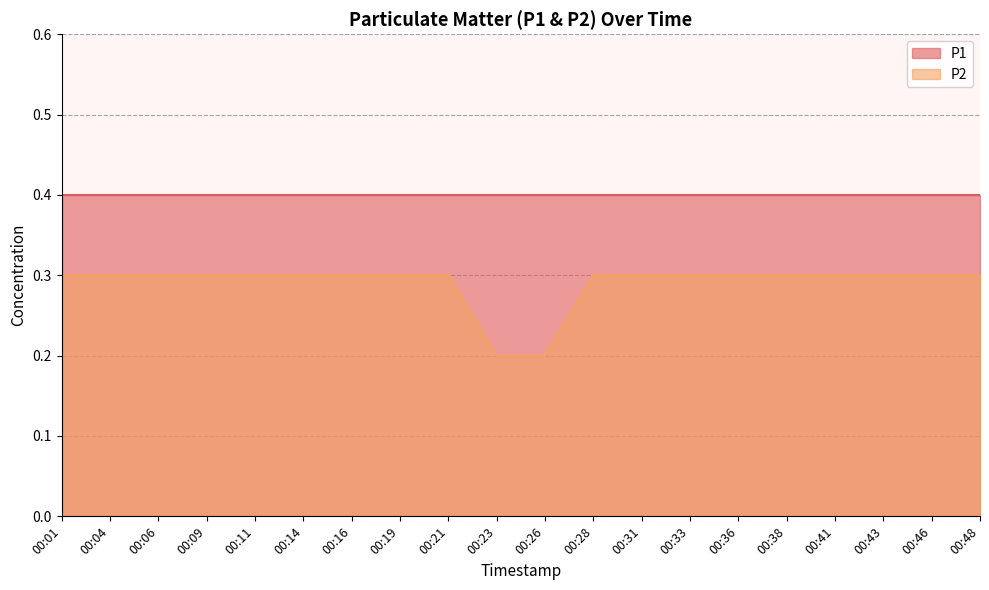

How many values are between 0 and 1?

20